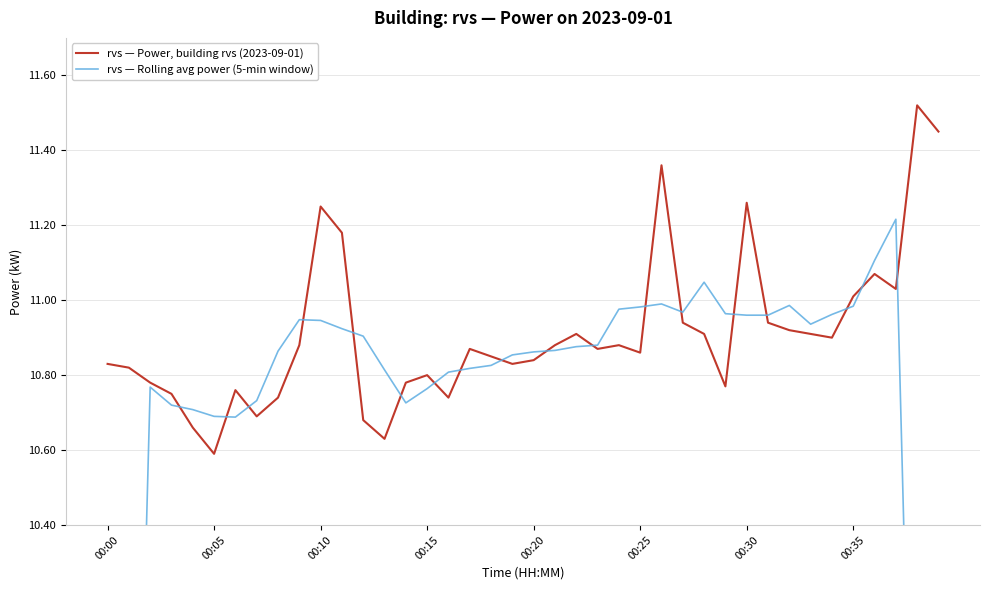

What is the difference between the maximum and minimum values in the rvs — Rolling avg power (5-min window) series?

4.7